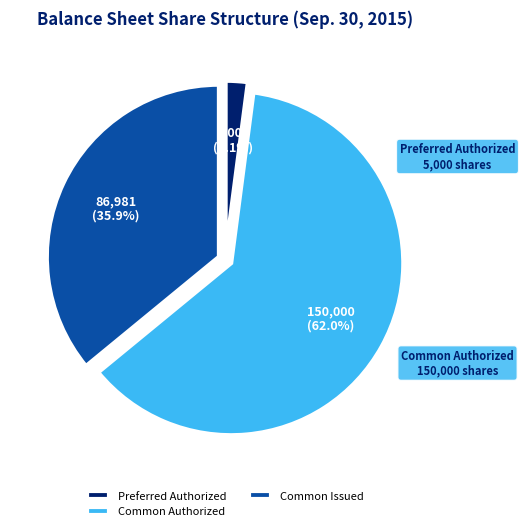

Which has a higher value, Preferred Authorized or Common Issued?

Common Issued